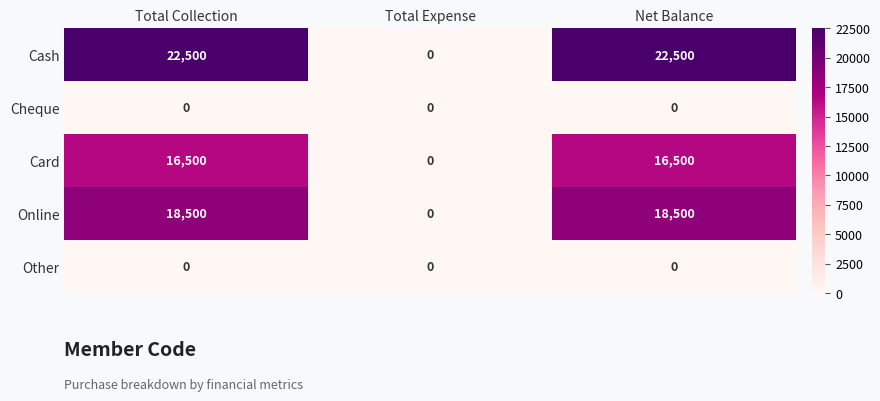

What is the spread (max minus min) of values at Total Collection?

22500